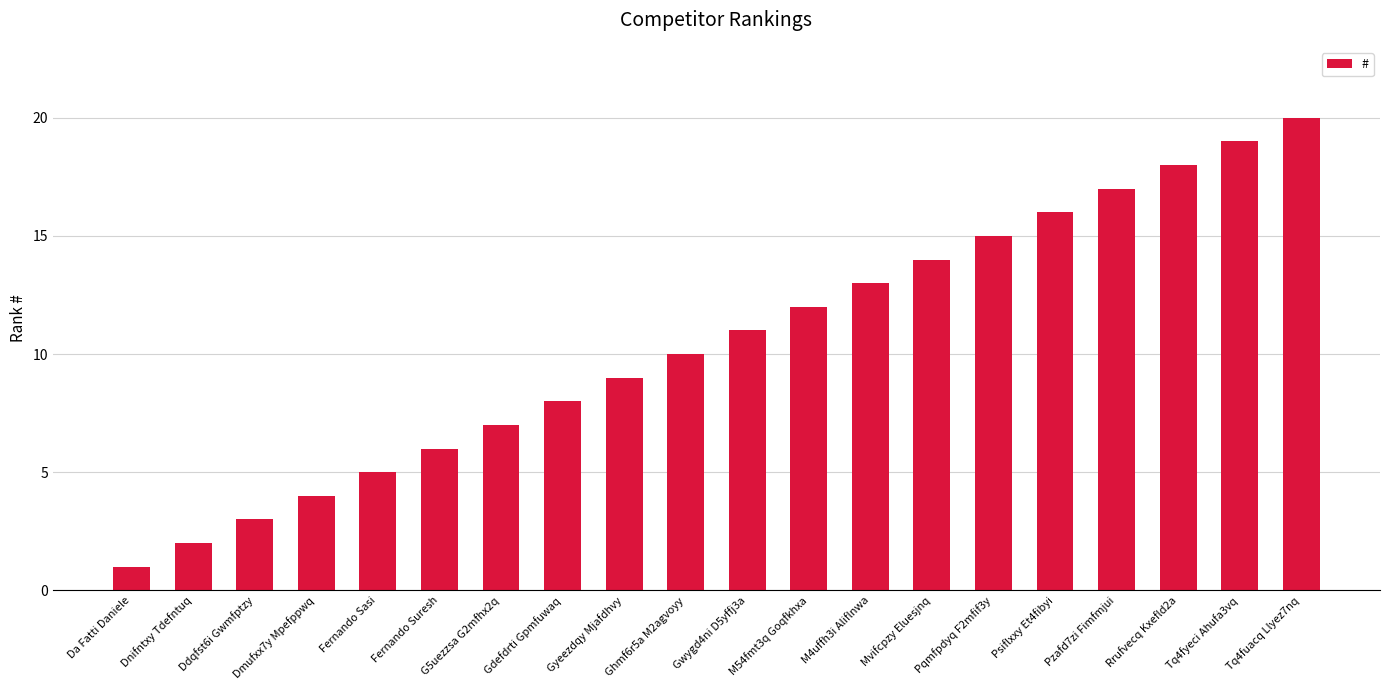

How many bars are there in total?

20